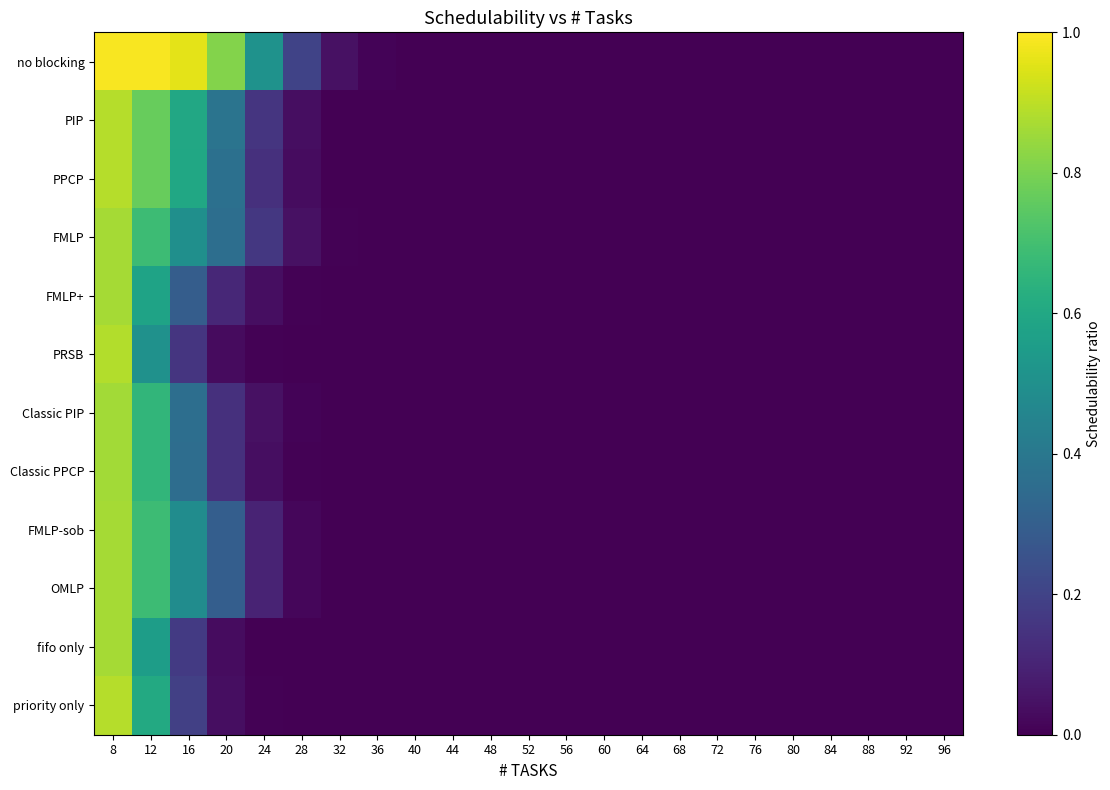

Reading right to left, what are all the values shown in this chart?

no blocking: 96=0.0	92=0.0	88=0.0	84=0.0	80=0.0	76=0.0	72=0.0	68=0.0	64=0.0	60=0.0	56=0.0	52=0.0	48=0.0	44=0.0	40=0.0	36=0.0	32=0.0	28=0.2	24=0.5	20=0.8	16=1.0	12=1.0	8=1.0
PIP: 96=0.0	92=0.0	88=0.0	84=0.0	80=0.0	76=0.0	72=0.0	68=0.0	64=0.0	60=0.0	56=0.0	52=0.0	48=0.0	44=0.0	40=0.0	36=0.0	32=0.0	28=0.0	24=0.2	20=0.4	16=0.6	12=0.8	8=0.9
PPCP: 96=0.0	92=0.0	88=0.0	84=0.0	80=0.0	76=0.0	72=0.0	68=0.0	64=0.0	60=0.0	56=0.0	52=0.0	48=0.0	44=0.0	40=0.0	36=0.0	32=0.0	28=0.0	24=0.1	20=0.4	16=0.6	12=0.8	8=0.9
FMLP: 96=0.0	92=0.0	88=0.0	84=0.0	80=0.0	76=0.0	72=0.0	68=0.0	64=0.0	60=0.0	56=0.0	52=0.0	48=0.0	44=0.0	40=0.0	36=0.0	32=0.0	28=0.0	24=0.2	20=0.4	16=0.5	12=0.7	8=0.9
FMLP+: 96=0.0	92=0.0	88=0.0	84=0.0	80=0.0	76=0.0	72=0.0	68=0.0	64=0.0	60=0.0	56=0.0	52=0.0	48=0.0	44=0.0	40=0.0	36=0.0	32=0.0	28=0.0	24=0.0	20=0.1	16=0.3	12=0.6	8=0.9
PRSB: 96=0.0	92=0.0	88=0.0	84=0.0	80=0.0	76=0.0	72=0.0	68=0.0	64=0.0	60=0.0	56=0.0	52=0.0	48=0.0	44=0.0	40=0.0	36=0.0	32=0.0	28=0.0	24=0.0	20=0.0	16=0.2	12=0.5	8=0.9
Classic PIP: 96=0.0	92=0.0	88=0.0	84=0.0	80=0.0	76=0.0	72=0.0	68=0.0	64=0.0	60=0.0	56=0.0	52=0.0	48=0.0	44=0.0	40=0.0	36=0.0	32=0.0	28=0.0	24=0.0	20=0.1	16=0.4	12=0.7	8=0.9
Classic PPCP: 96=0.0	92=0.0	88=0.0	84=0.0	80=0.0	76=0.0	72=0.0	68=0.0	64=0.0	60=0.0	56=0.0	52=0.0	48=0.0	44=0.0	40=0.0	36=0.0	32=0.0	28=0.0	24=0.0	20=0.1	16=0.4	12=0.7	8=0.9
FMLP-sob: 96=0.0	92=0.0	88=0.0	84=0.0	80=0.0	76=0.0	72=0.0	68=0.0	64=0.0	60=0.0	56=0.0	52=0.0	48=0.0	44=0.0	40=0.0	36=0.0	32=0.0	28=0.0	24=0.1	20=0.3	16=0.5	12=0.7	8=0.9
OMLP: 96=0.0	92=0.0	88=0.0	84=0.0	80=0.0	76=0.0	72=0.0	68=0.0	64=0.0	60=0.0	56=0.0	52=0.0	48=0.0	44=0.0	40=0.0	36=0.0	32=0.0	28=0.0	24=0.1	20=0.3	16=0.5	12=0.7	8=0.9
fifo only: 96=0.0	92=0.0	88=0.0	84=0.0	80=0.0	76=0.0	72=0.0	68=0.0	64=0.0	60=0.0	56=0.0	52=0.0	48=0.0	44=0.0	40=0.0	36=0.0	32=0.0	28=0.0	24=0.0	20=0.0	16=0.2	12=0.6	8=0.9
priority only: 96=0.0	92=0.0	88=0.0	84=0.0	80=0.0	76=0.0	72=0.0	68=0.0	64=0.0	60=0.0	56=0.0	52=0.0	48=0.0	44=0.0	40=0.0	36=0.0	32=0.0	28=0.0	24=0.0	20=0.0	16=0.2	12=0.6	8=0.9